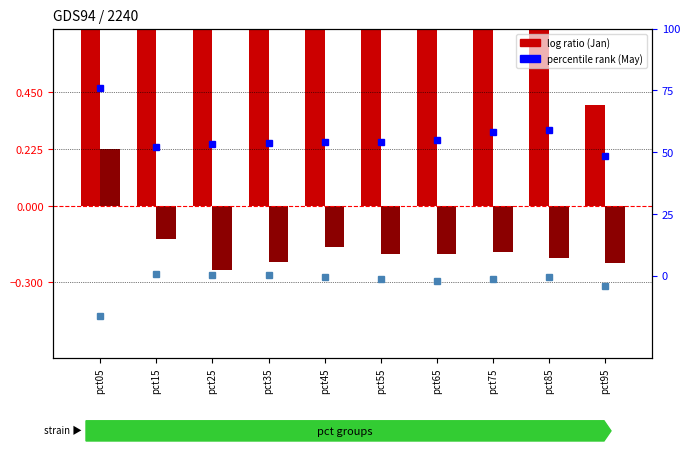

Read the Feb (log ratio) value at pct15.

-0.1